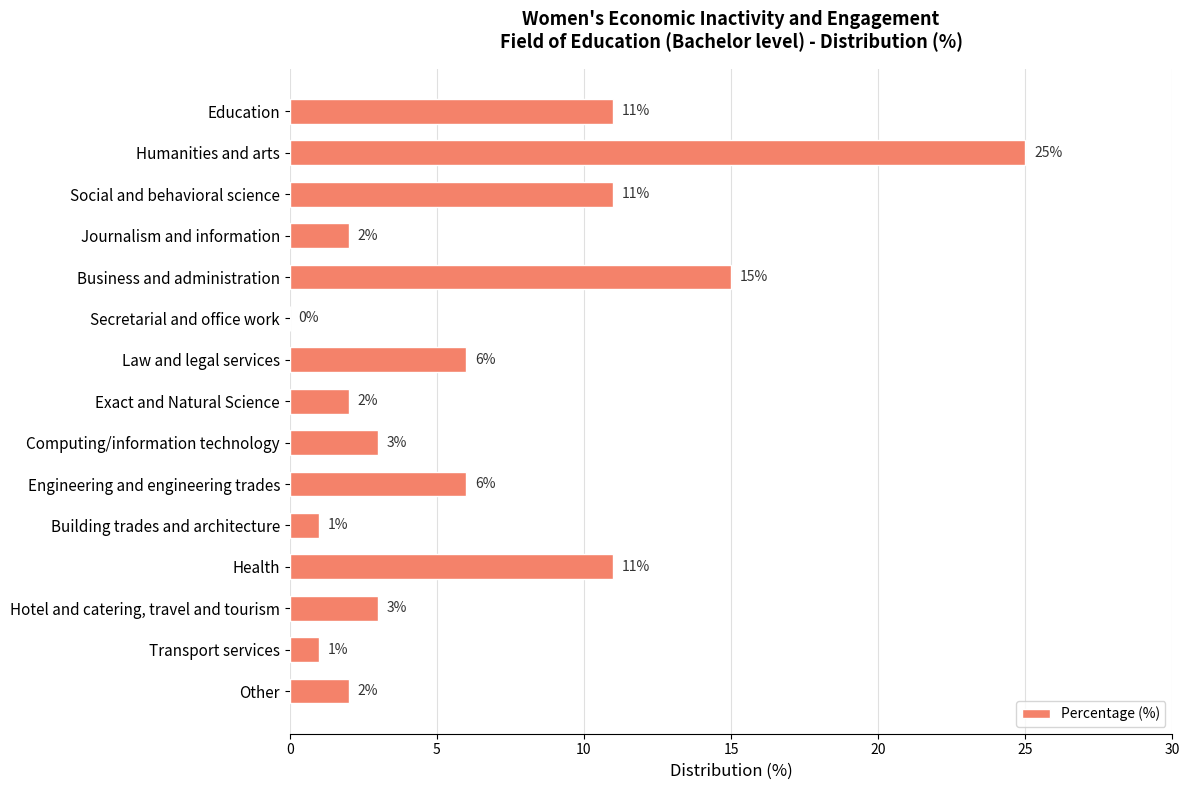

Are the bars horizontal?

Yes